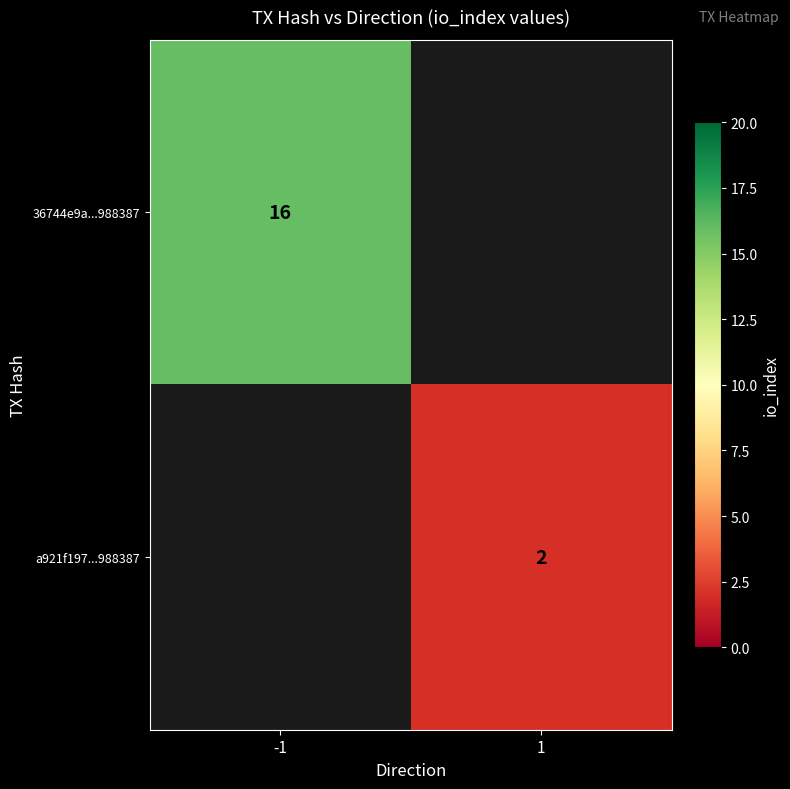

The value of 36744e9a...988387 at -1 is 16. True or false?

True